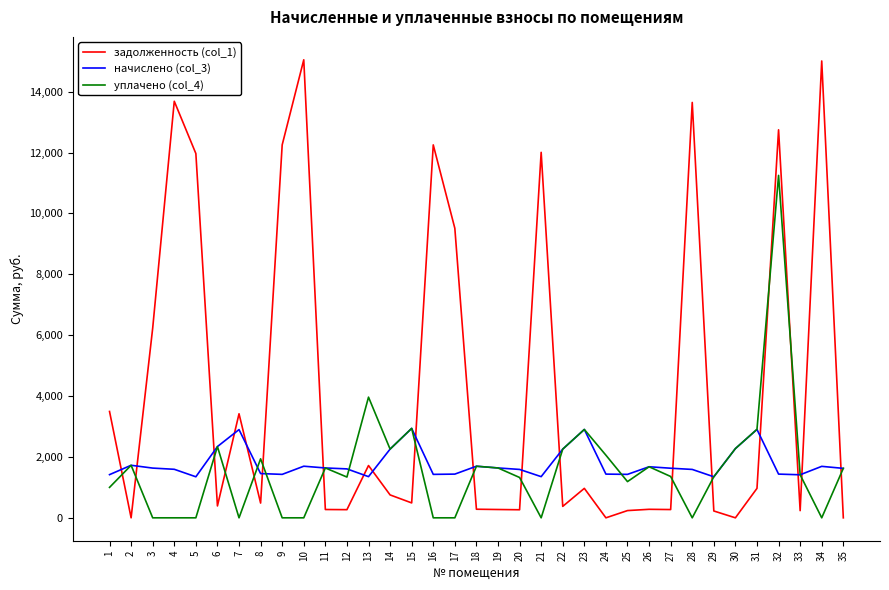

The value of задолженность (col_1) at 35 is 8166.2. True or false?

False